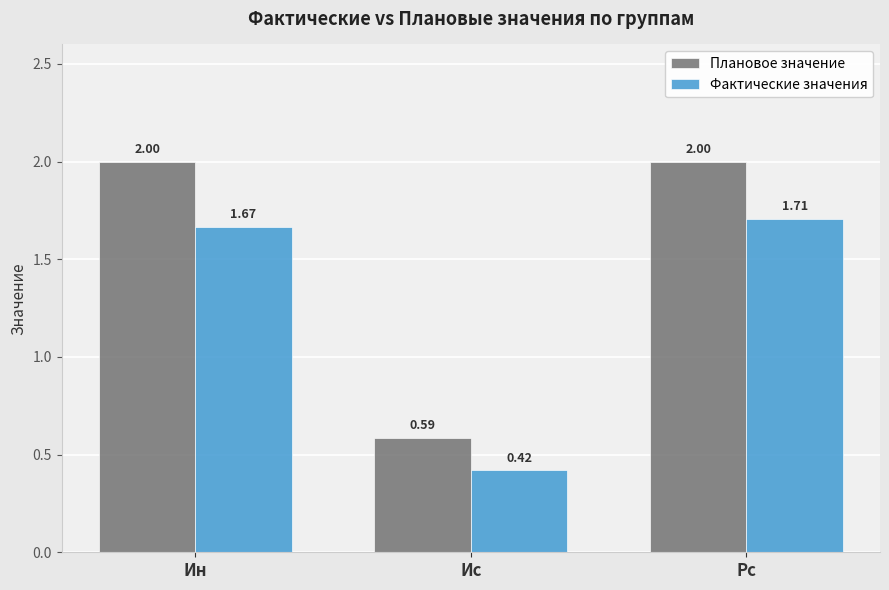

What is the difference between the second highest and minimum values in the Плановое значение series?

1.4